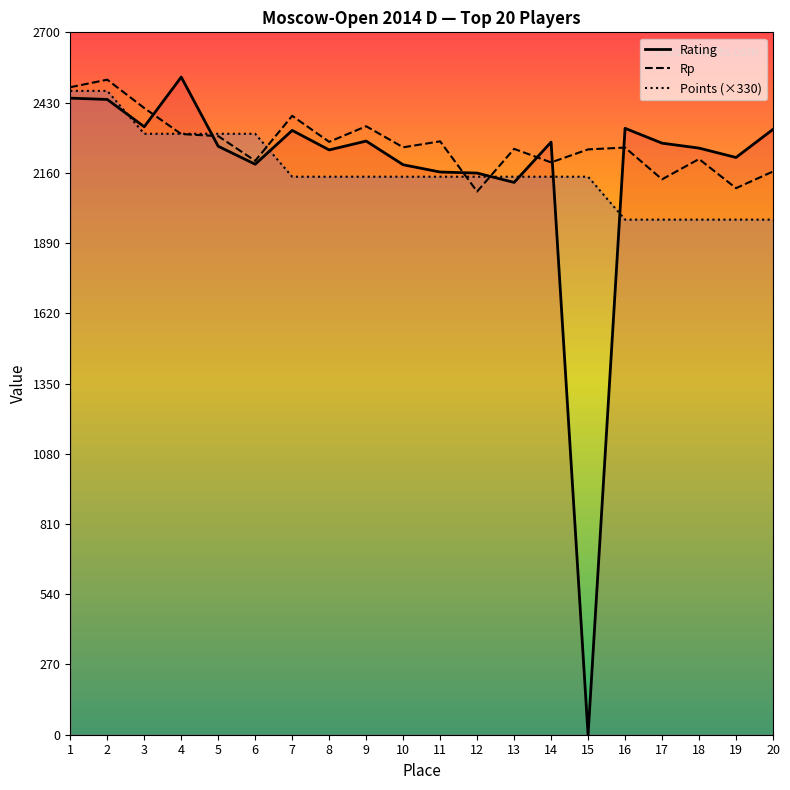

Reading left to right, list all the values displayed in this chart.

Rating: 1=2447	2=2442	3=2337	4=2528	5=2262	6=2193	7=2323	8=2248	9=2282	10=2191	11=2163	12=2159	13=2123	14=2278	15=0	16=2331	17=2274	18=2255	19=2219	20=2327
Rp: 1=2489	2=2518	3=2409	4=2309	5=2301	6=2206	7=2379	8=2279	9=2339	10=2258	11=2281	12=2088	13=2252	14=2200	15=2250	16=2257	17=2135	18=2213	19=2101	20=2165
Points (×330): 1=2475	2=2475	3=2310	4=2310	5=2310	6=2310	7=2145	8=2145	9=2145	10=2145	11=2145	12=2145	13=2145	14=2145	15=2145	16=1980	17=1980	18=1980	19=1980	20=1980